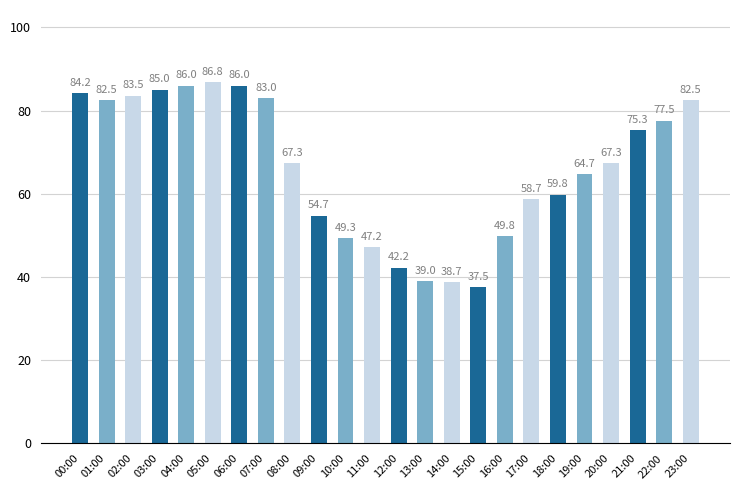

Does the chart contain stacked bars?

No